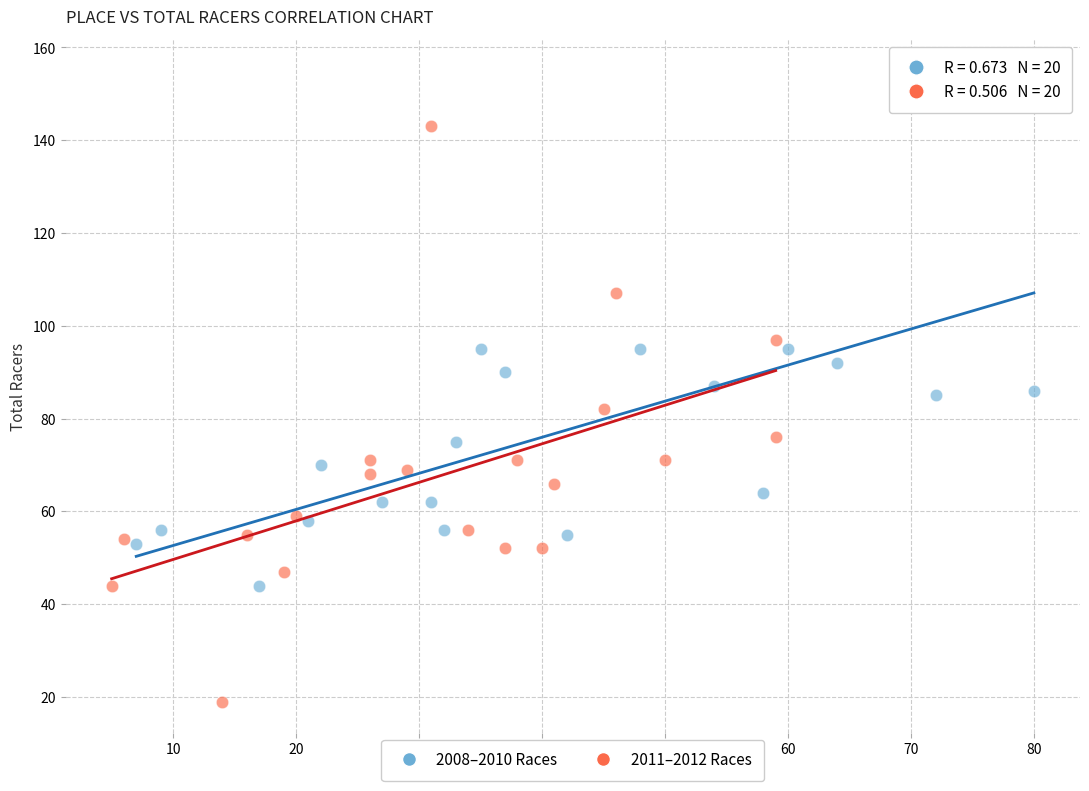

Which series has the largest Y range (max minus min)?

2011–2012 Races